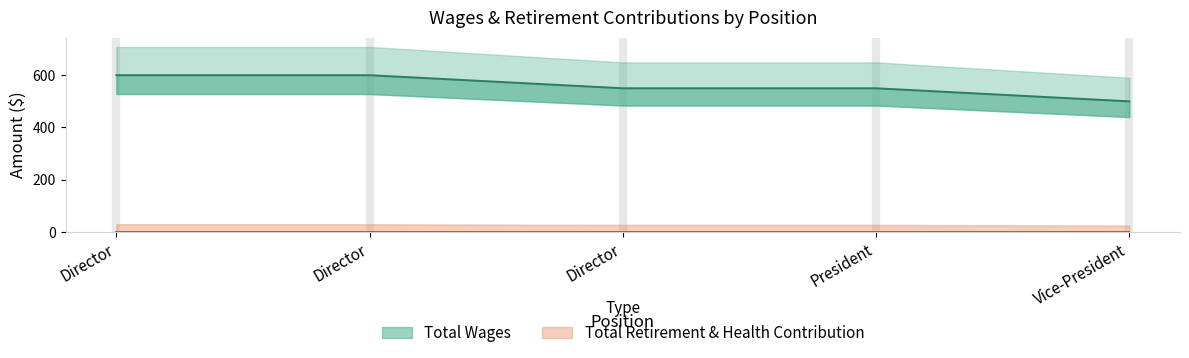

How many lines are shown in the chart?

1